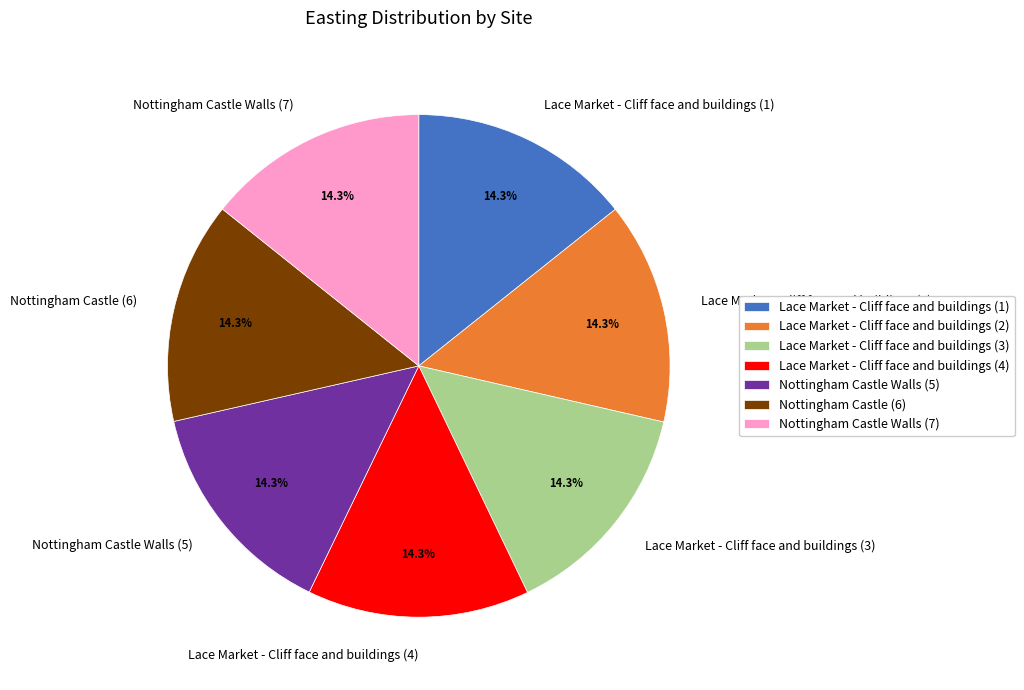

Does any single category account for the majority?

No